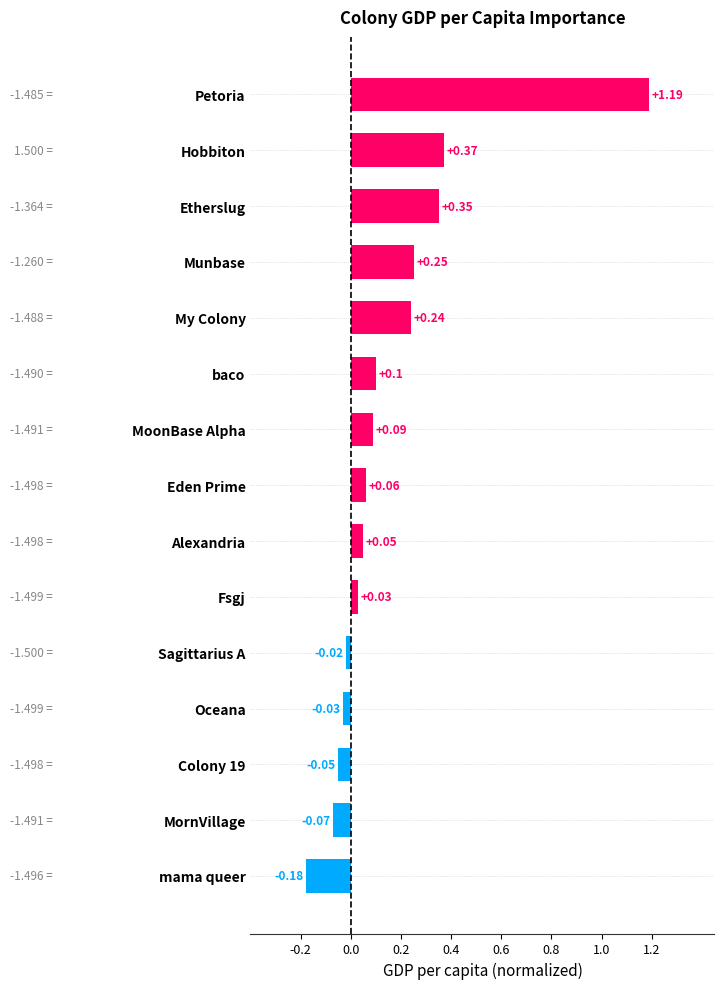

Which has a higher value, mama queer or MornVillage?

MornVillage